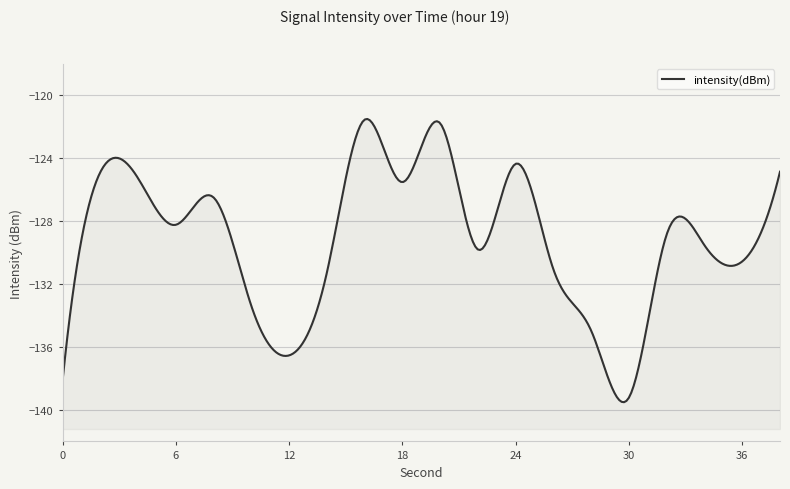

List the labels in order of value, smallest first.

30, 0, 12, 28, 10, 14, 26, 36, 22, 34, 32, 6, 8, 18, 4, 2, 38, 24, 20, 16